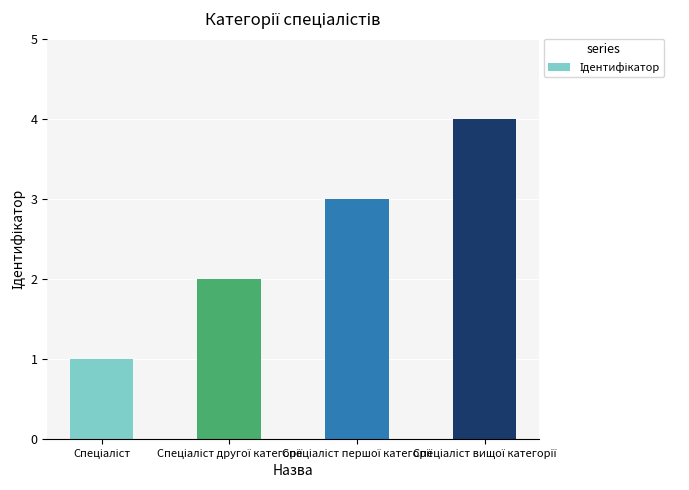

What is the sum of all values?

10